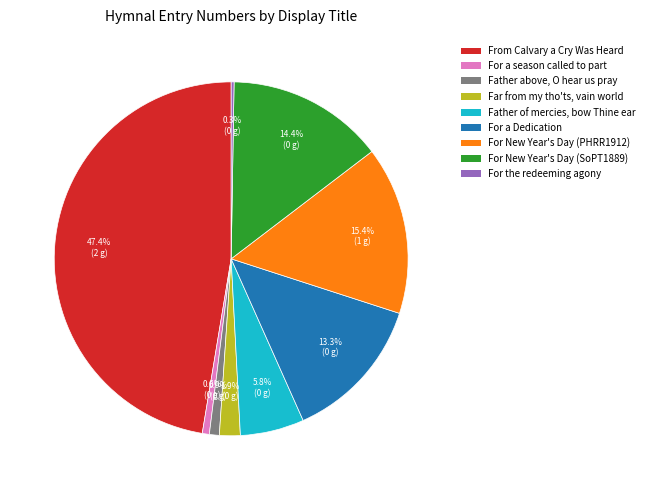

Does any single category account for the majority?

No